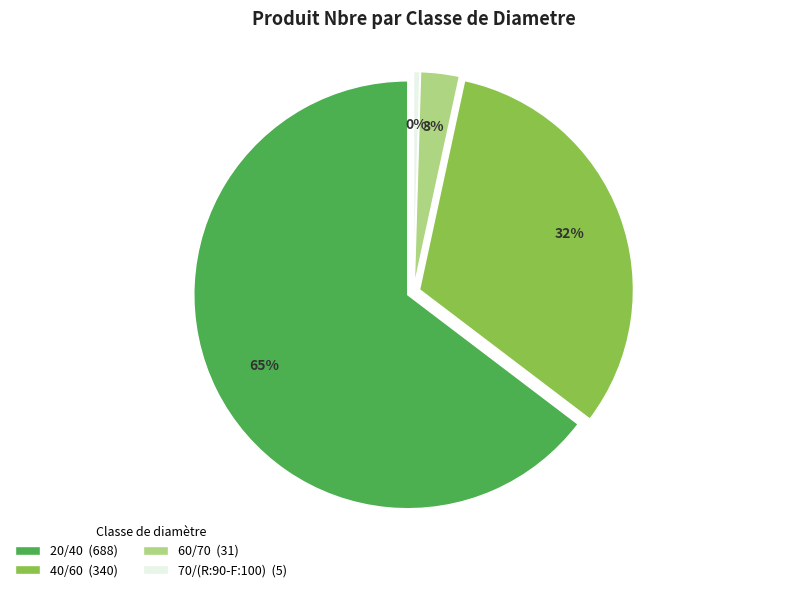

To the nearest percent, what is the average slice percentage?

25%